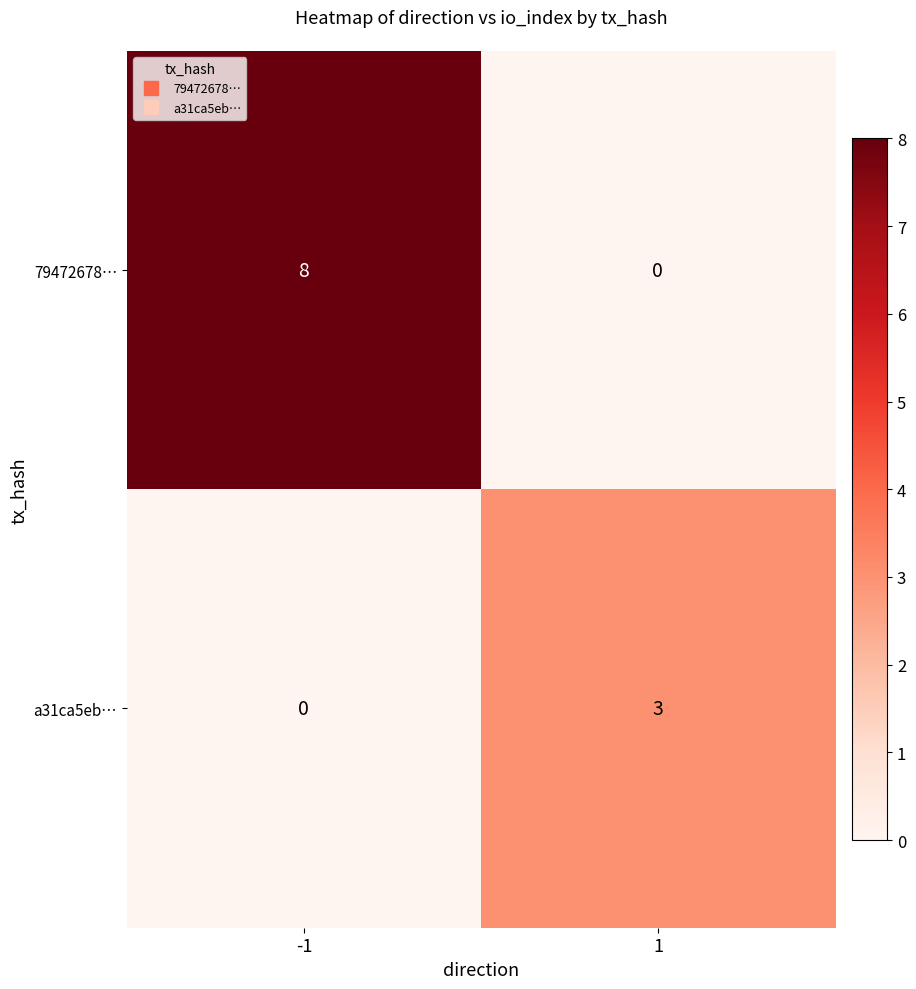

List the series in order of their overall mean, highest first.

79472678…, a31ca5eb…